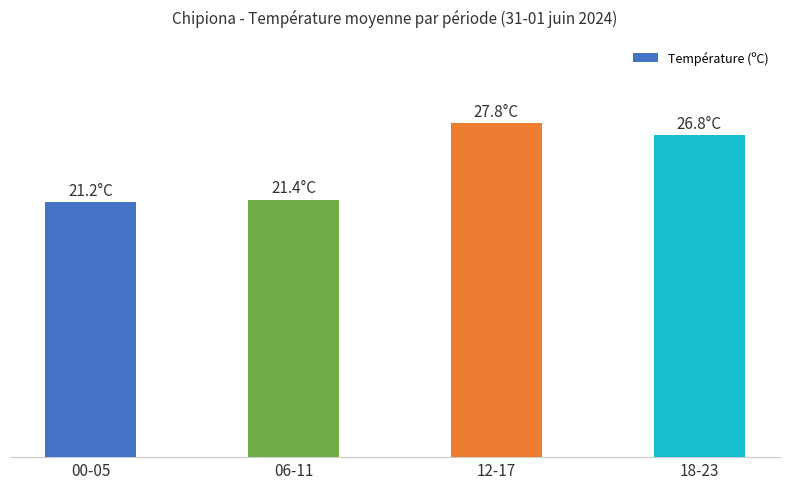

Where is the data nearest to the value 24?

06-11